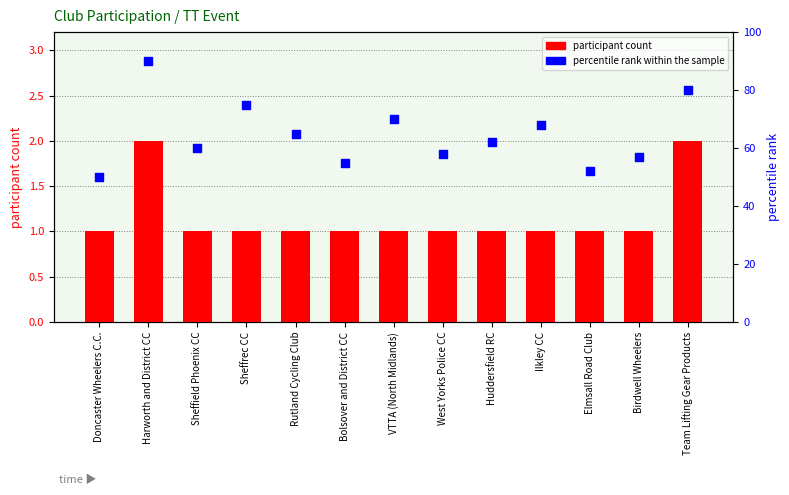

Which series reaches the minimum Y coordinate?

participant count